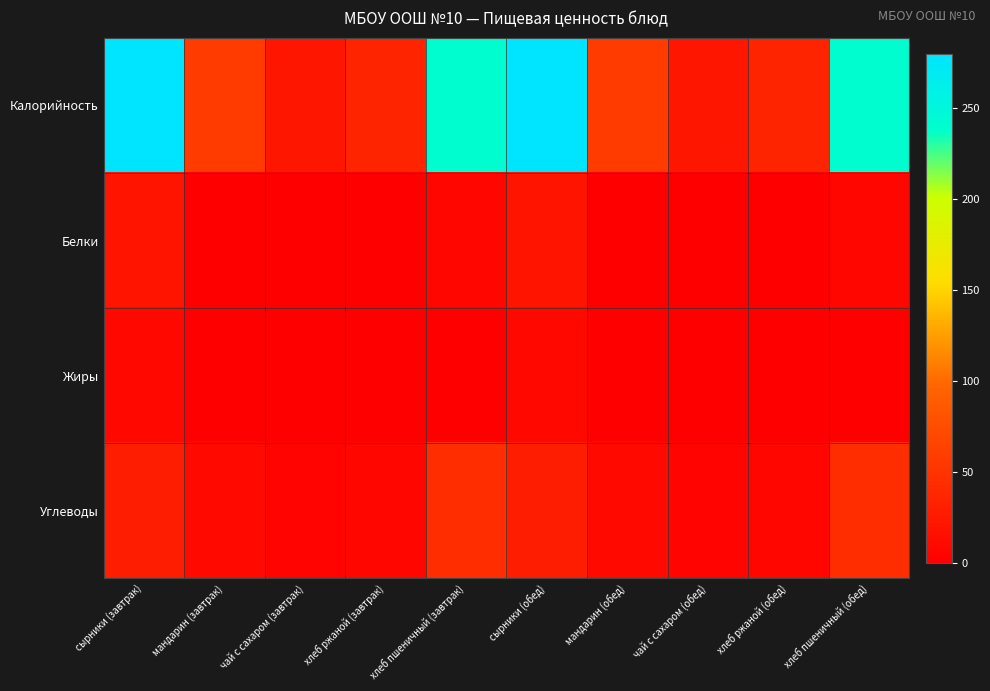

At хлеб пшеничный (обед), list the series in order from smallest to largest.

Жиры, Белки, Углеводы, Калорийность